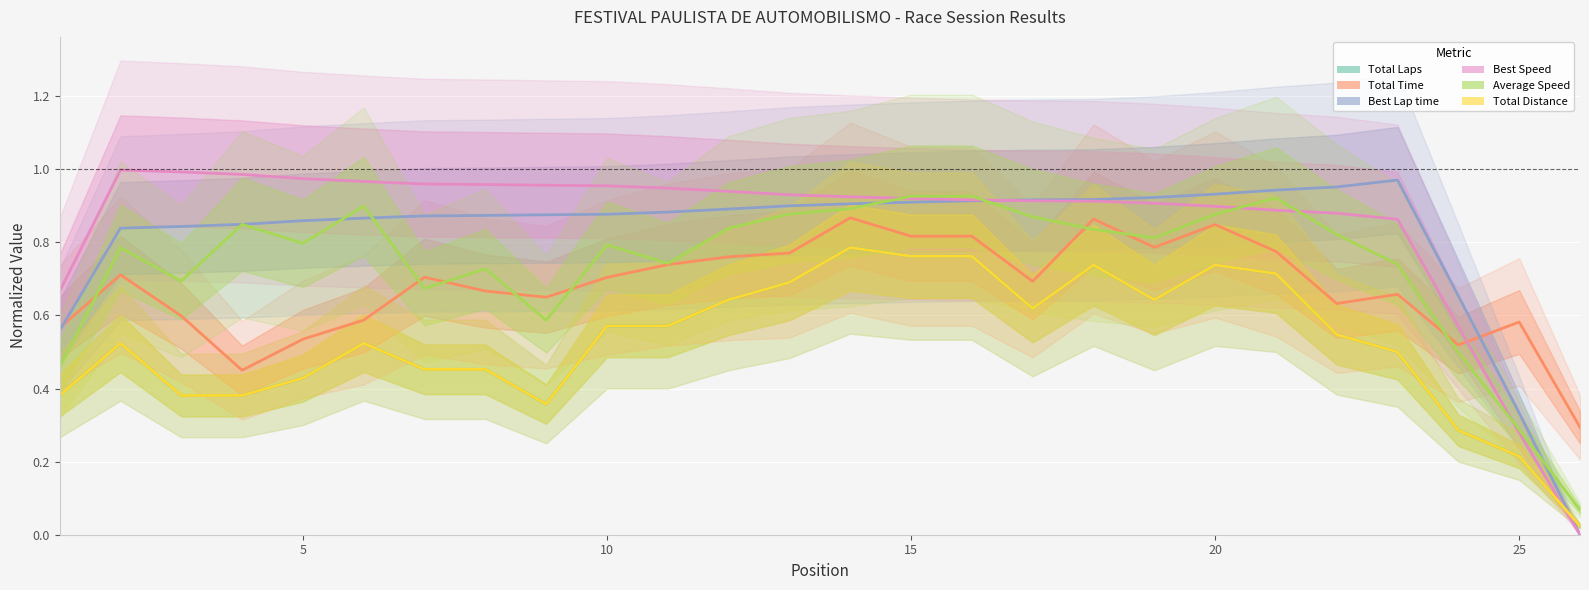

The Average Speed series shows 0.9 at 15. True or false?

True